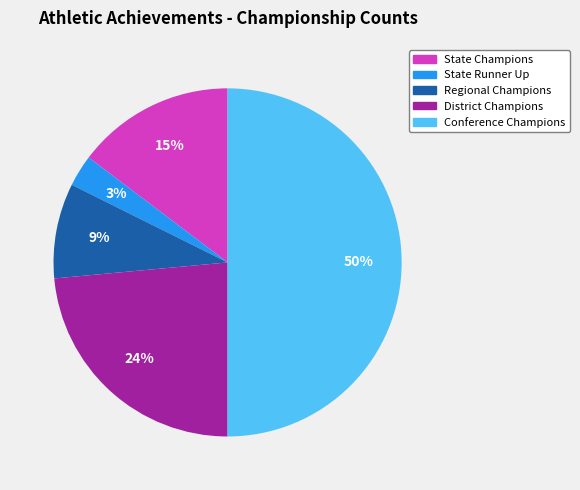

How many segments does this pie chart have?

5